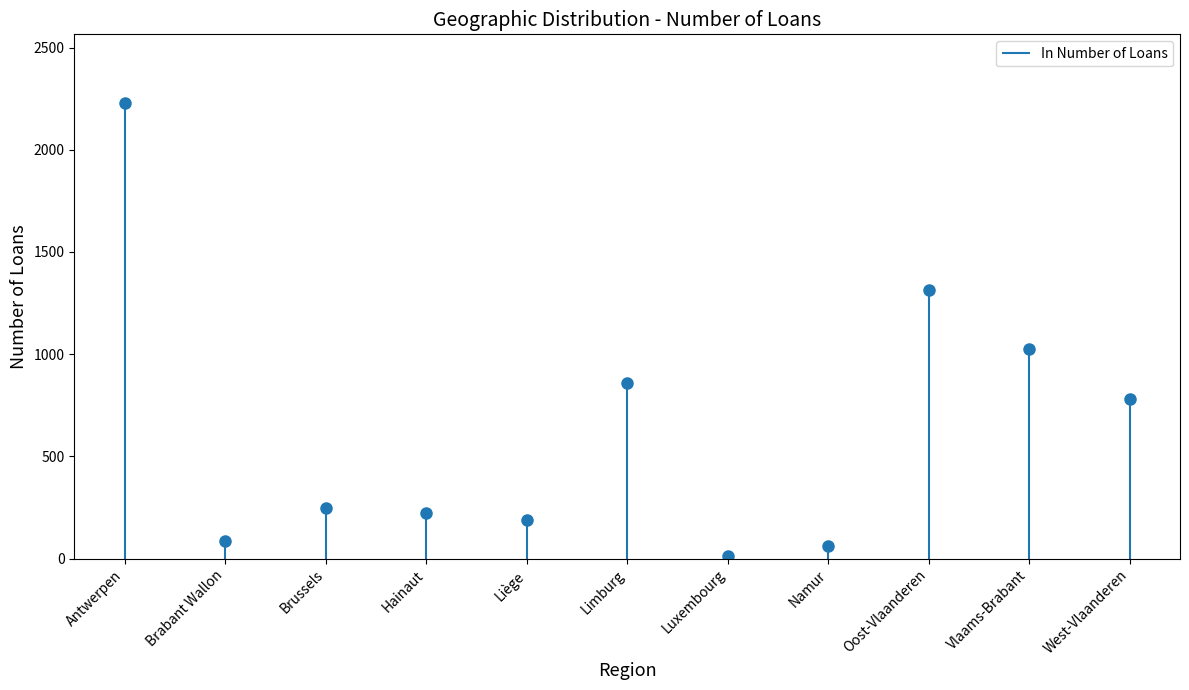

Count the number of values greater than 246.

5